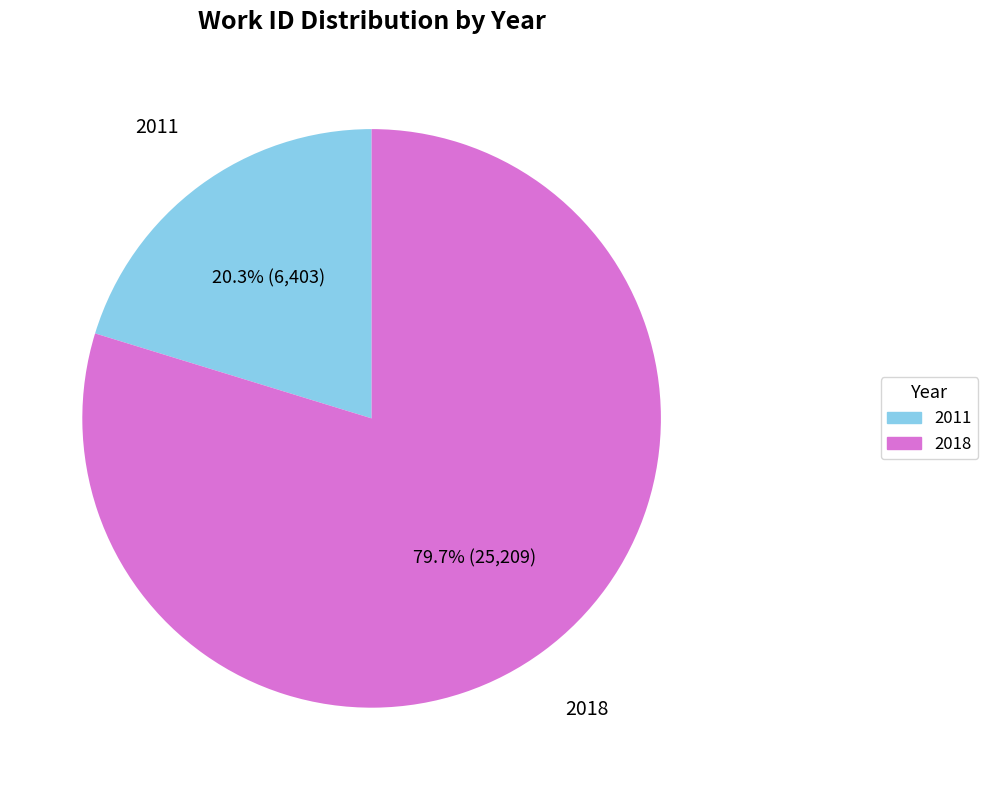

Does any single category account for the majority?

Yes